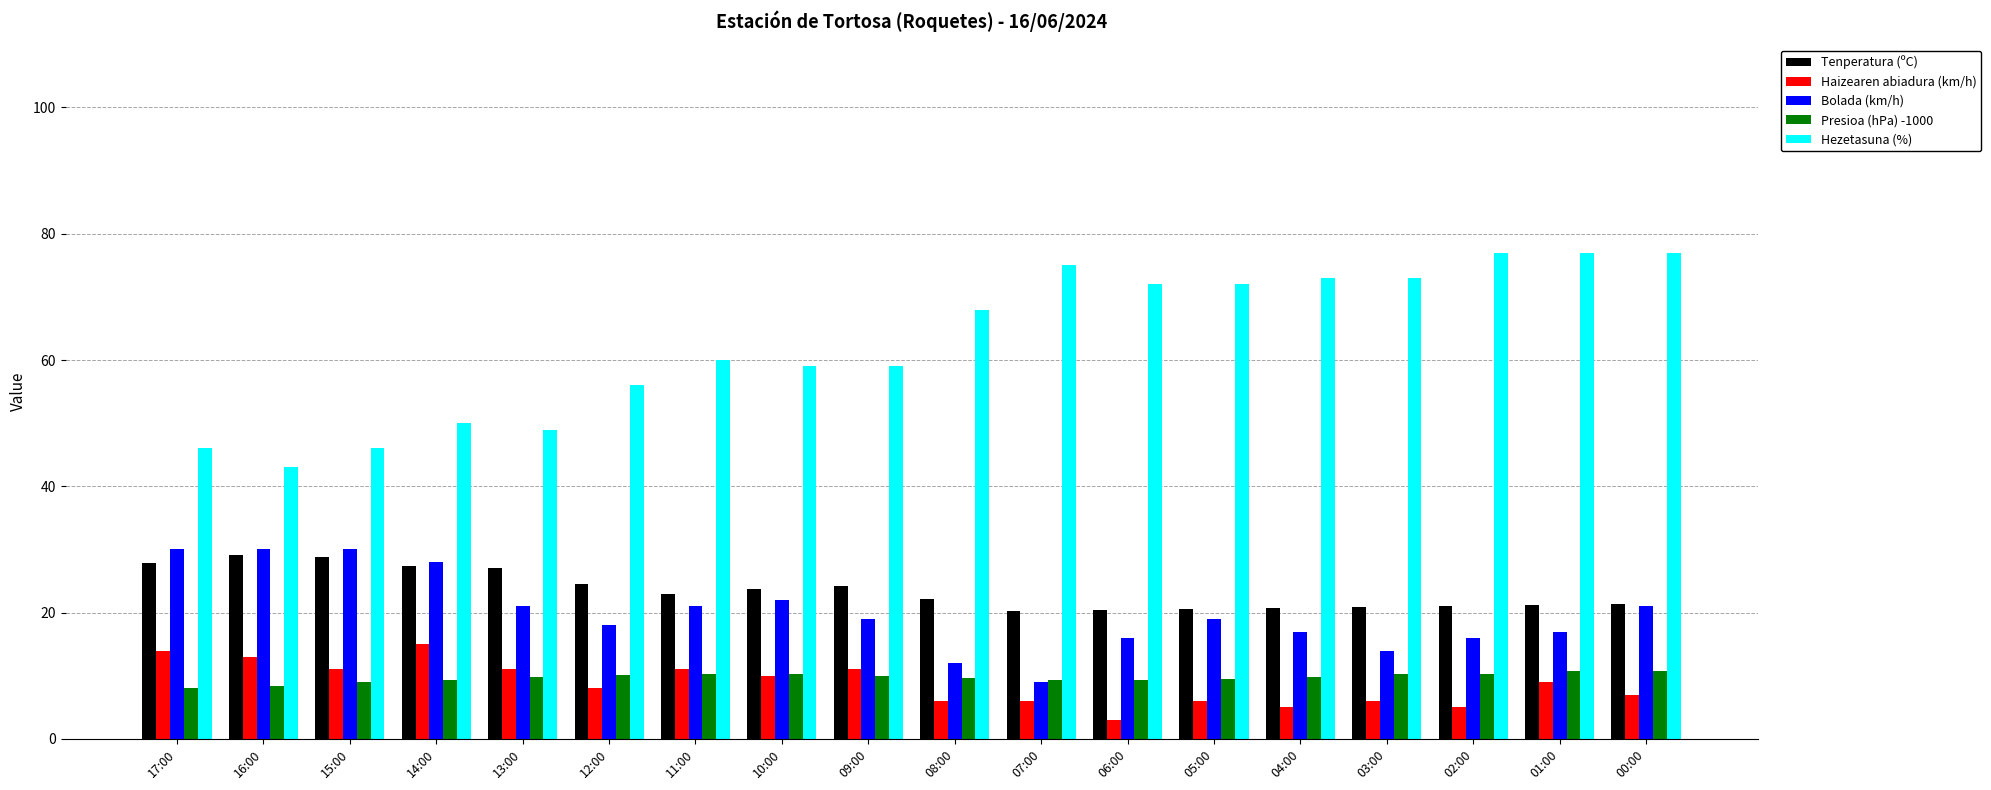

What is the total value across all series at 08:00?

117.8